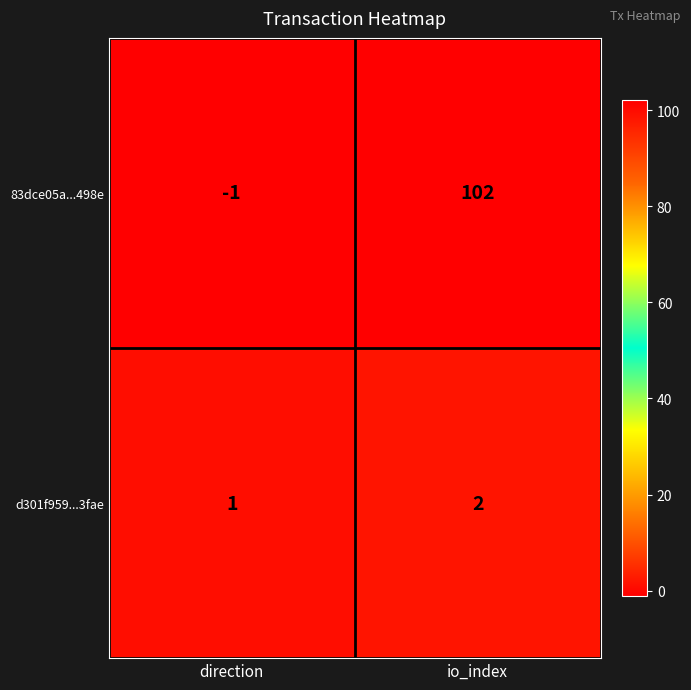

At which label does 83dce05a...498e reach its peak?

io_index